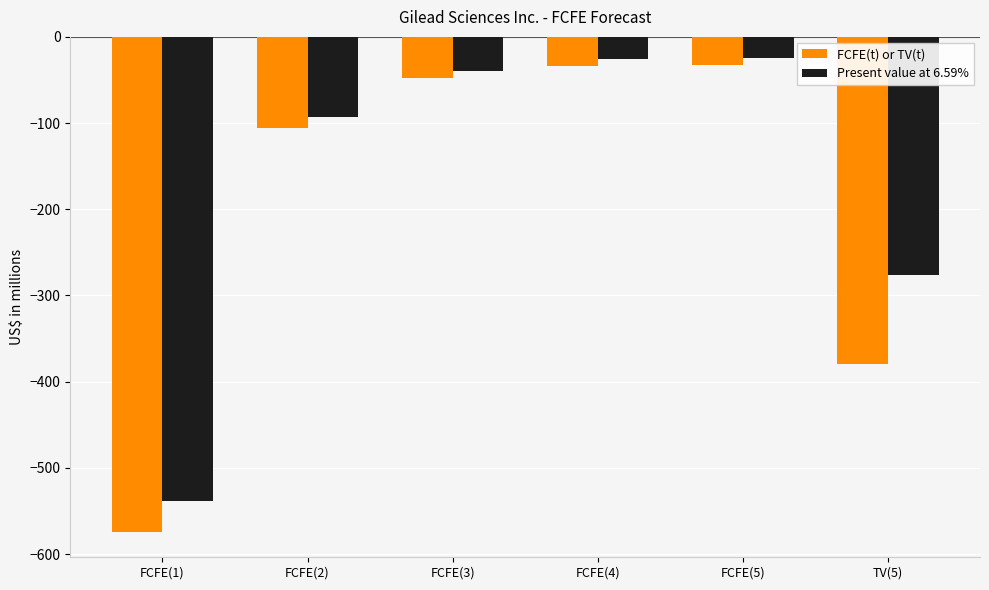

Does the chart contain any negative values?

Yes